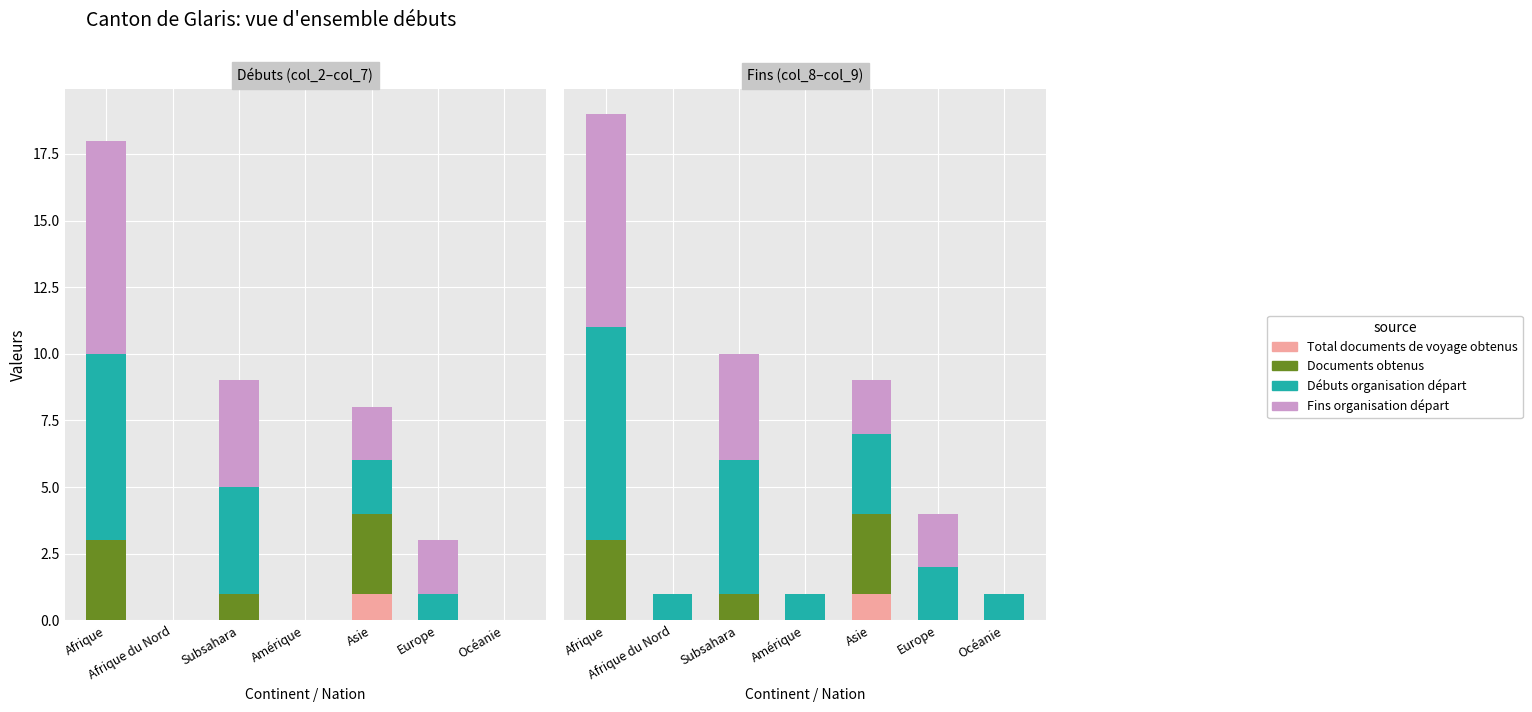

What is the highest value of the Fins organisation départ (col_8) series?

8